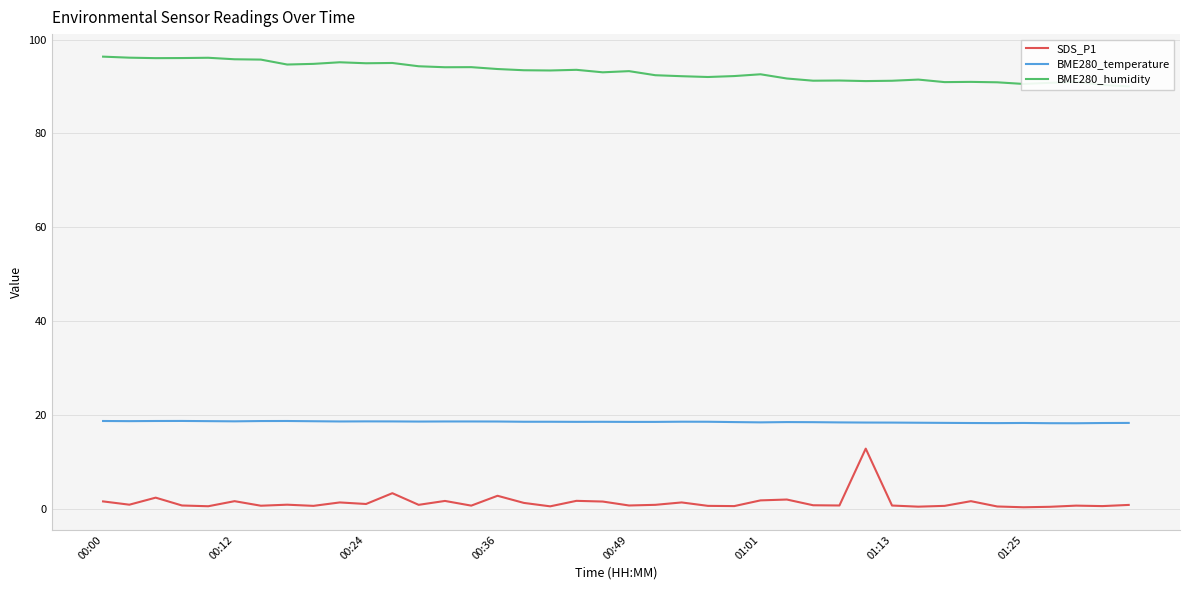

Reading left to right, transcribe all the data shown in this chart.

SDS_P1: 1.6	0.8	2.4	0.7	0.5	1.6	0.6	0.8	0.6	1.3	1.0	3.3	0.8	1.6	0.7	2.8	1.2	0.5	1.7	1.5	0.7	0.8	1.3	0.6	0.6	1.8	1.9	0.7	0.7	12.8	0.7	0.4	0.6	1.6	0.5	0.3	0.4	0.7	0.6	0.8
BME280_temperature: 18.7	18.7	18.7	18.7	18.7	18.6	18.7	18.7	18.6	18.6	18.6	18.6	18.6	18.6	18.6	18.6	18.5	18.5	18.5	18.5	18.5	18.5	18.5	18.5	18.5	18.4	18.5	18.4	18.4	18.4	18.4	18.3	18.3	18.3	18.2	18.3	18.2	18.2	18.3	18.3
BME280_humidity: 96.4	96.1	96.0	96.1	96.1	95.8	95.7	94.7	94.8	95.2	95.0	95.0	94.3	94.1	94.1	93.7	93.5	93.4	93.5	93.0	93.3	92.4	92.2	92.0	92.2	92.6	91.7	91.2	91.3	91.2	91.2	91.5	90.9	91.0	90.9	90.5	90.8	91.0	90.3	90.0